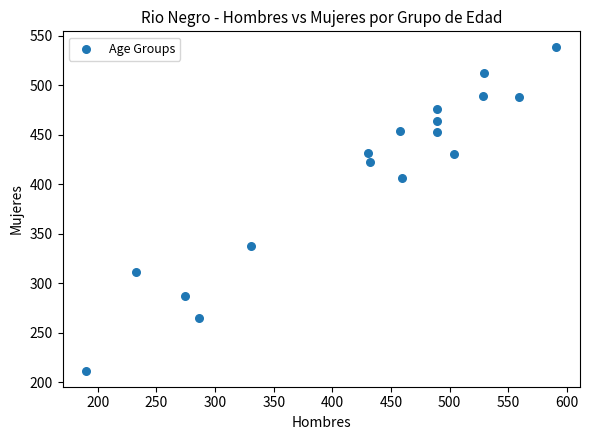

What is the range of Y values (max minus min)?

326